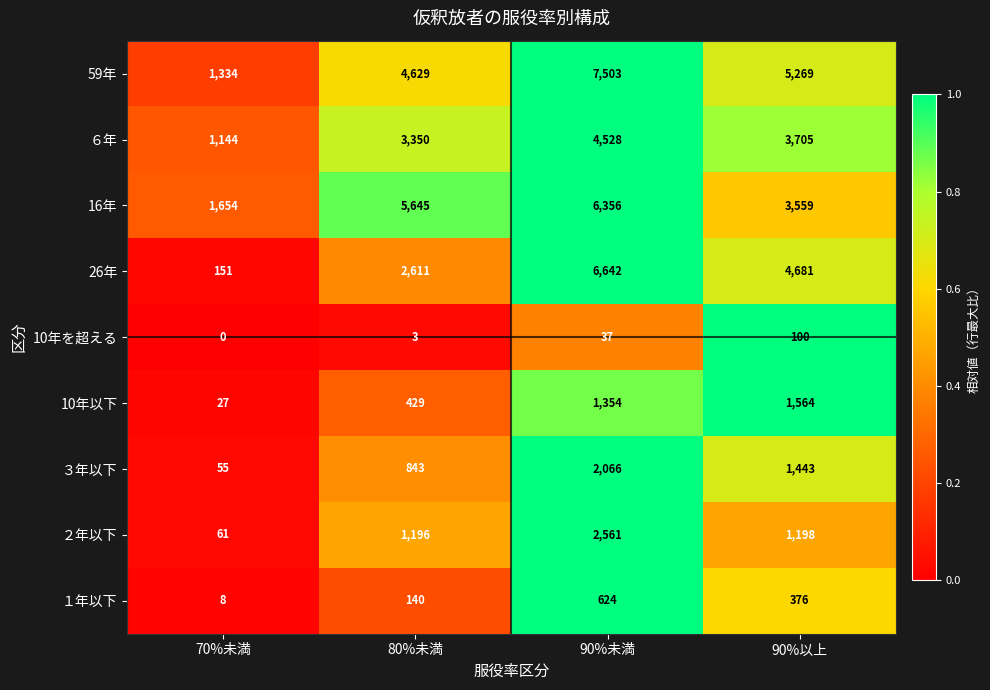

Which series has the largest range (max minus min)?

26年